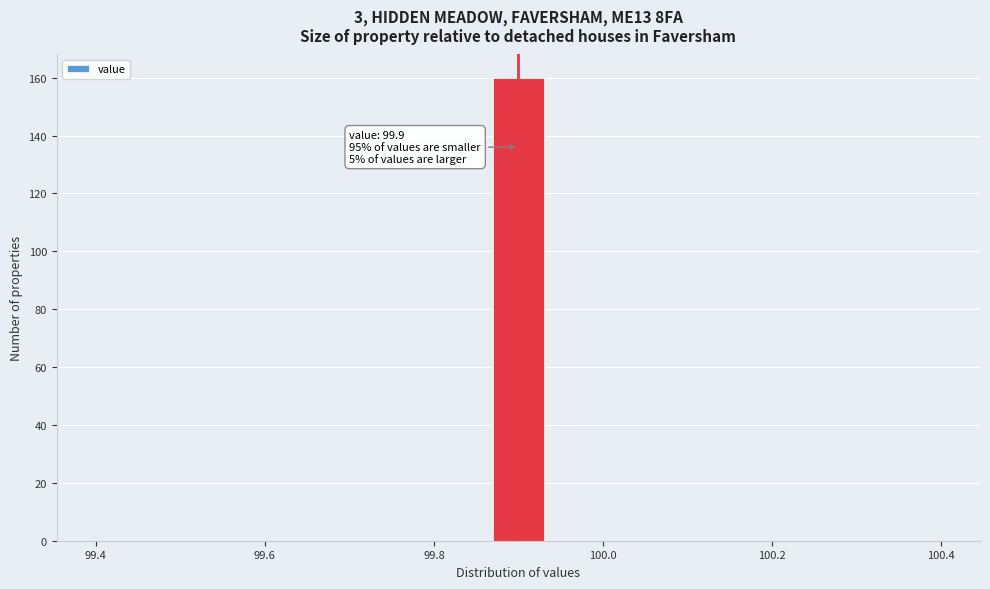

Around what value on the x-axis is the tallest bar? Give the approximate position of its centre, as read against the axis.

99.90